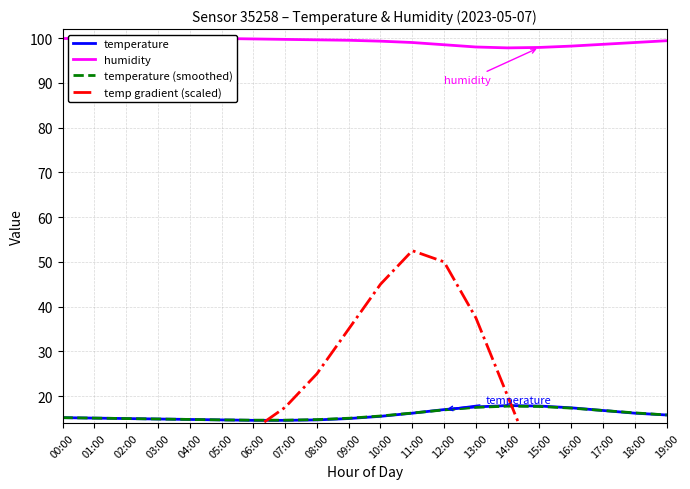

Reading left to right, transcribe all the data shown in this chart.

temperature: 15.2	15.1	15.0	14.9	14.8	14.7	14.6	14.6	14.7	15.0	15.5	16.2	17.0	17.6	17.9	17.8	17.4	16.8	16.2	15.8
humidity: 99.9	99.9	99.9	99.9	99.9	99.9	99.8	99.7	99.6	99.5	99.3	99.0	98.5	98.0	97.8	97.9	98.2	98.6	99.0	99.4
temperature (smoothed): 15.2	15.1	15.0	14.9	14.8	14.7	14.6	14.6	14.8	15.1	15.6	16.2	16.9	17.5	17.8	17.7	17.3	16.8	16.3	15.8
temp gradient (scaled): 10.0	10.0	10.0	10.0	10.0	10.0	12.5	17.5	25.0	35.0	45.0	52.5	50.0	37.5	20.0	2.5	-10.0	-15.0	-10.0	-5.0